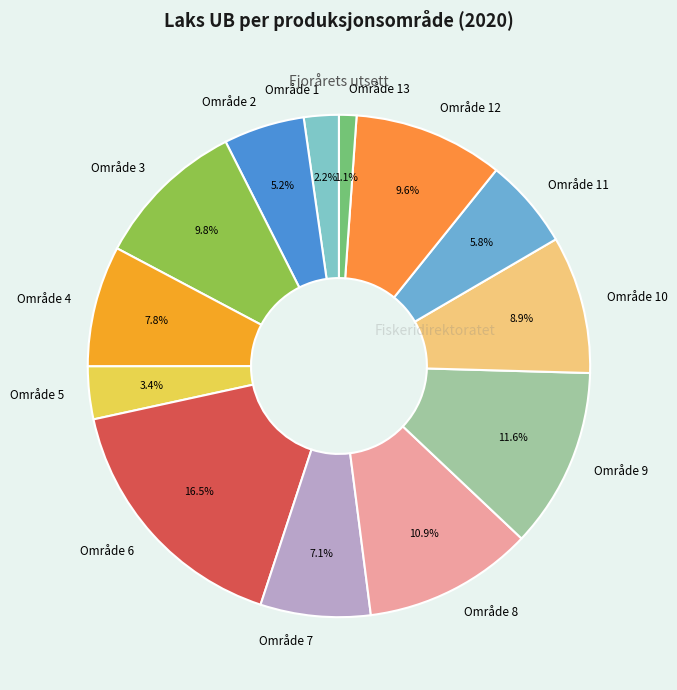

How much of the chart is everything except Område 7?

92.9%